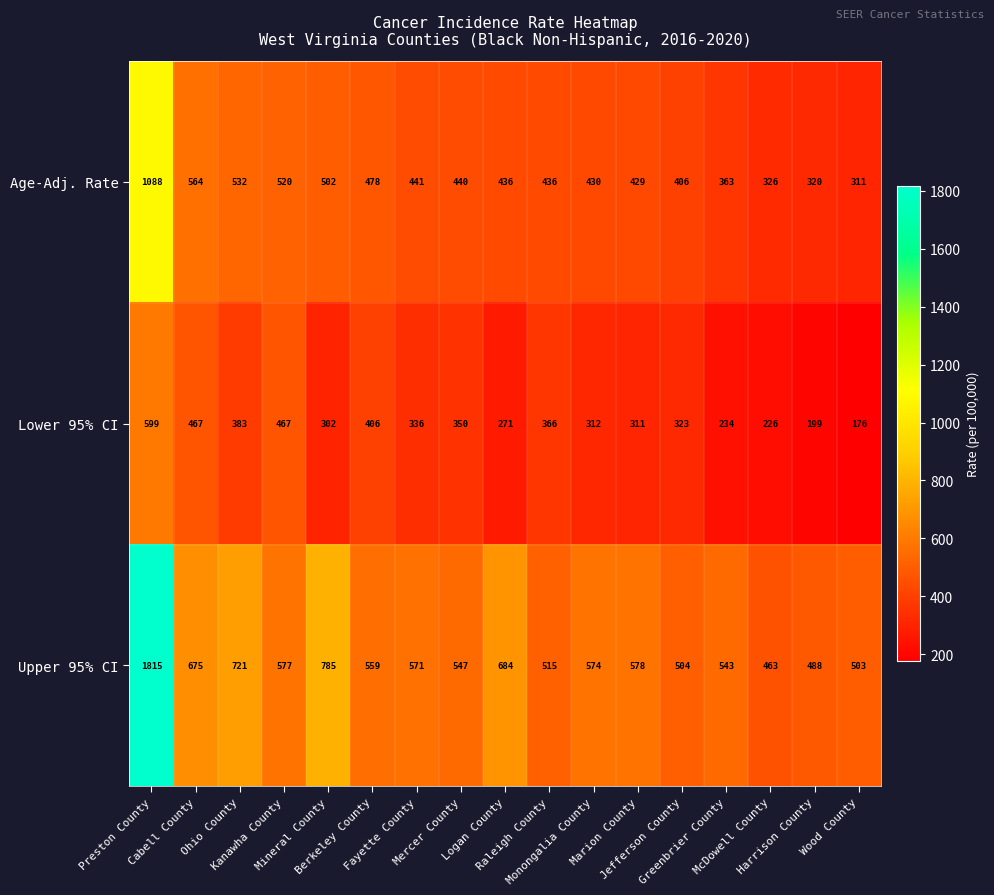

What is the difference between the maximum and minimum values in the Age-Adj. Rate series?

777